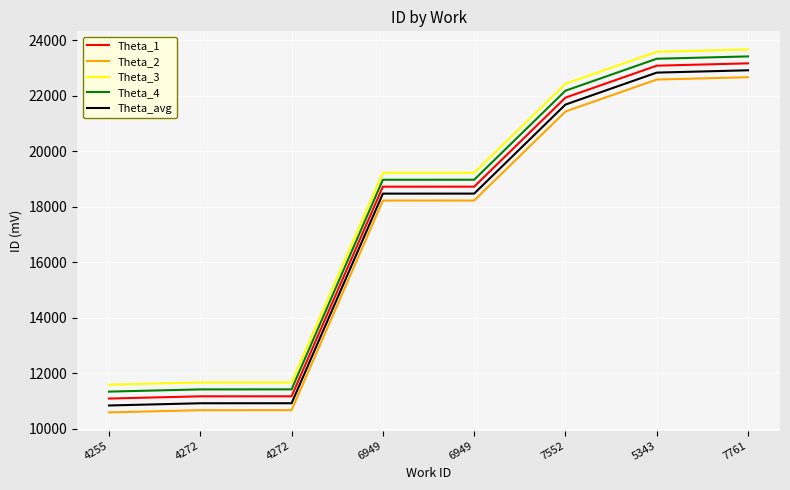

Rank the series at 7761 from lowest to highest value.

Theta_2, Theta_avg, Theta_1, Theta_4, Theta_3